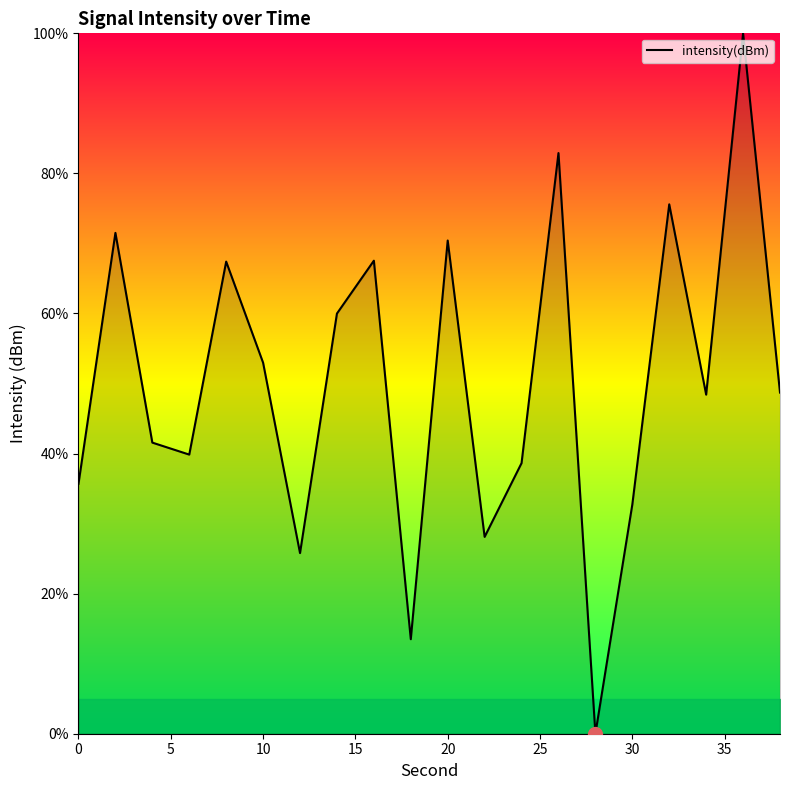

What is the difference between the maximum and minimum values?

100.0